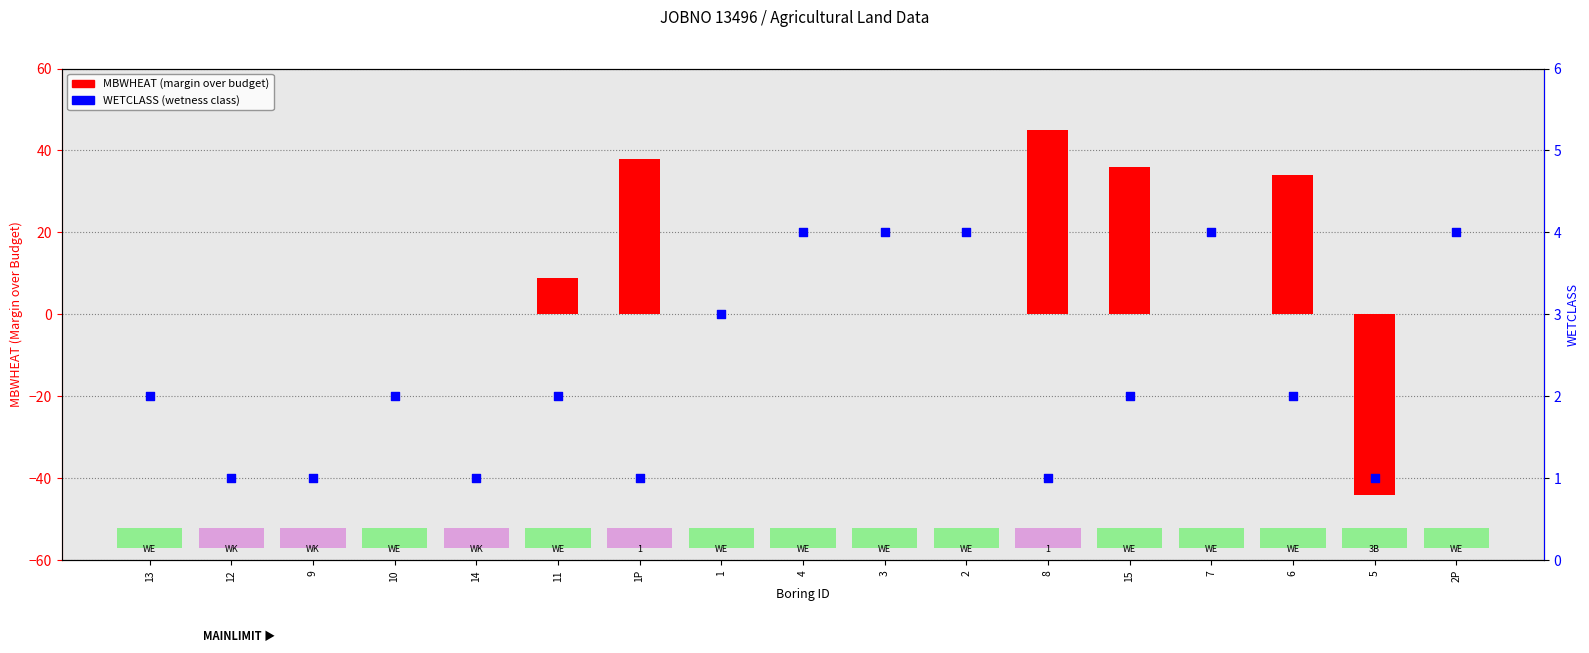

What is the total value across all series at 2P?

4